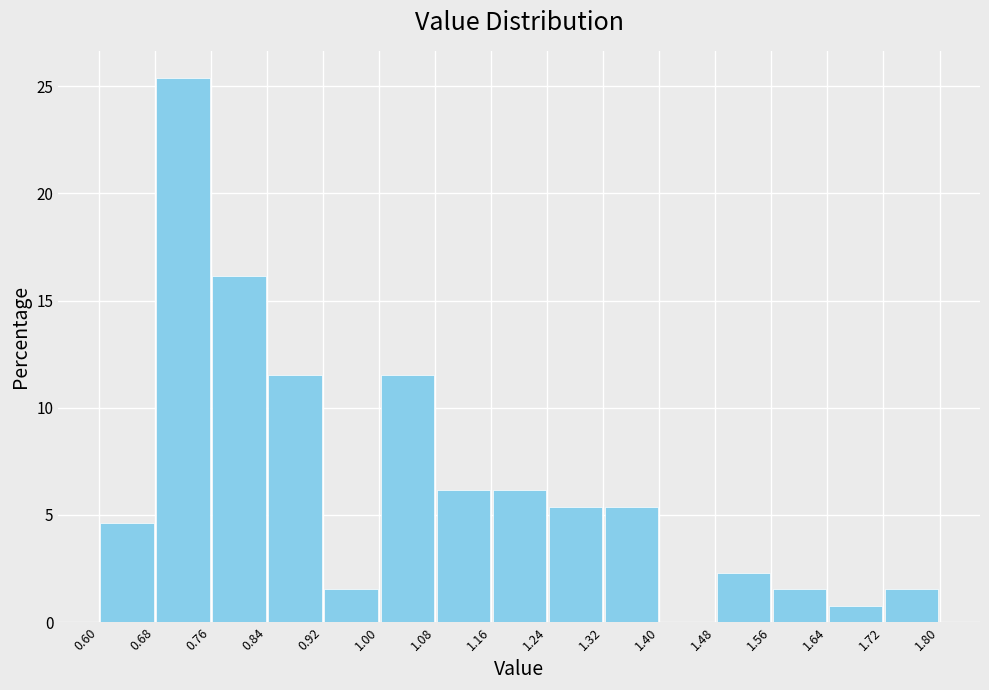

Reading left to right, transcribe this chart: for each bar, give the range it covers on the x-axis and its height. The values are not printed on the chart, so give them approximately, as read against the axis.

0.60 to 0.68: 4.5
0.68 to 0.76: 25.5
0.76 to 0.84: 16.0
0.84 to 0.92: 11.5
0.92 to 1.00: 1.5
1.00 to 1.08: 11.5
1.08 to 1.16: 6.0
1.16 to 1.24: 6.0
1.24 to 1.32: 5.5
1.32 to 1.40: 5.5
1.40 to 1.48: 0
1.48 to 1.56: 2.5
1.56 to 1.64: 1.5
1.64 to 1.72: 1.0
1.72 to 1.80: 1.5